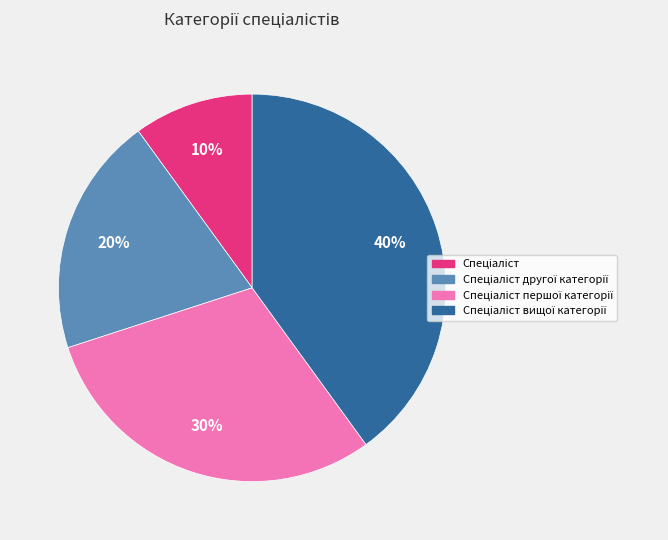

Is there a majority slice in this chart?

No